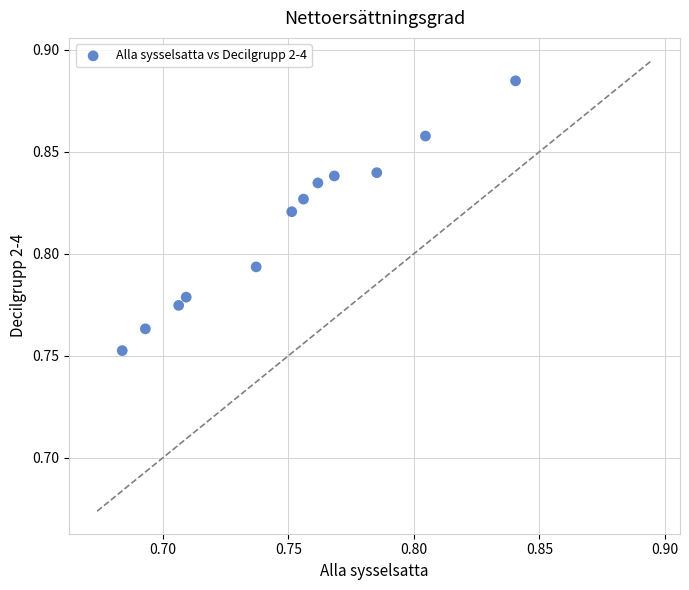

What is the average X value?

0.7